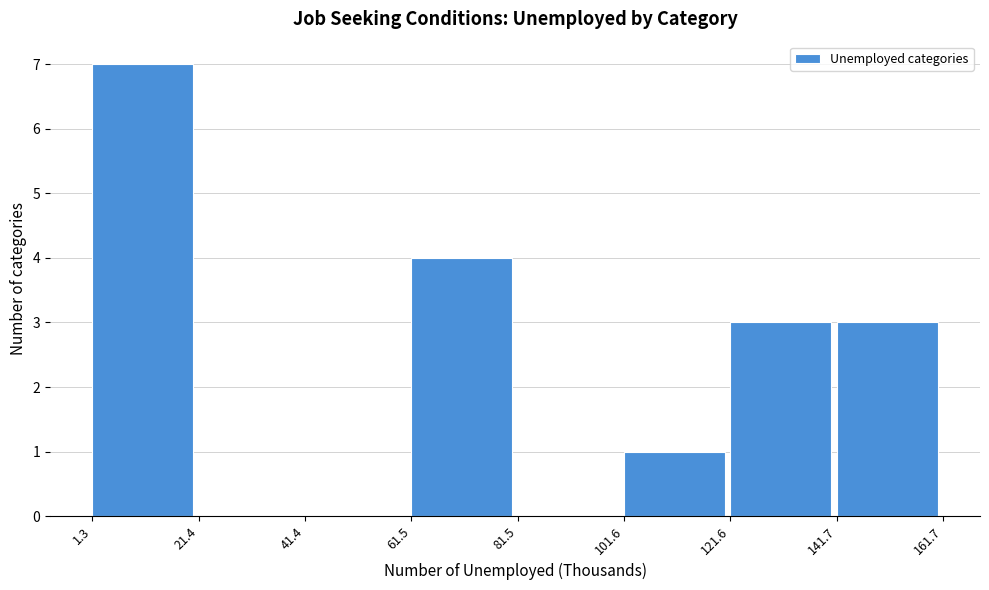

What is the height of the bar covering 61.5 to 81.5 on the x-axis? The values are not printed on the chart, so give them approximately, as read against the axis.

4